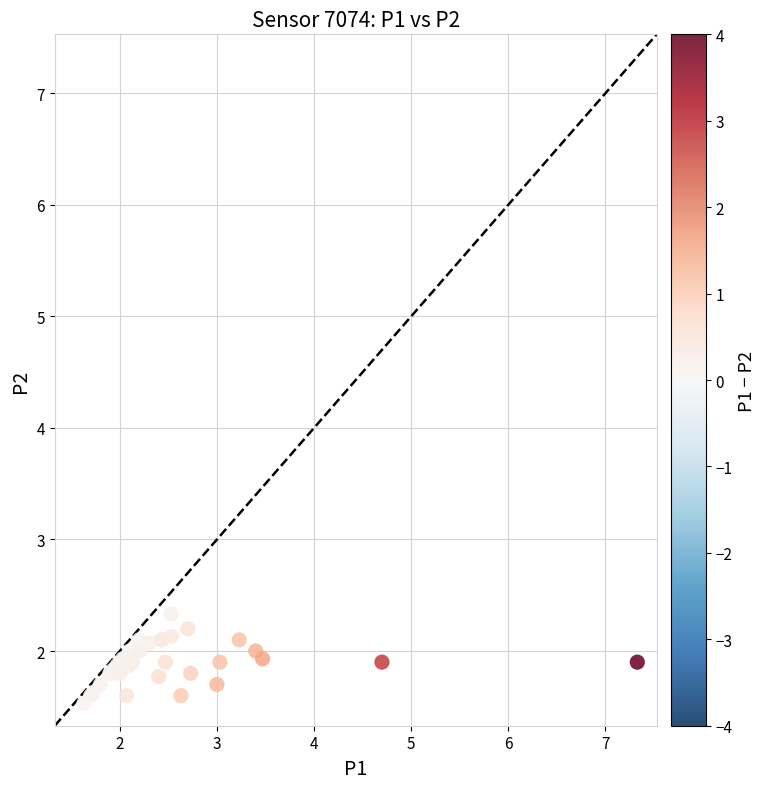

What Y value in the scatter plot is closest to 1?

1.5